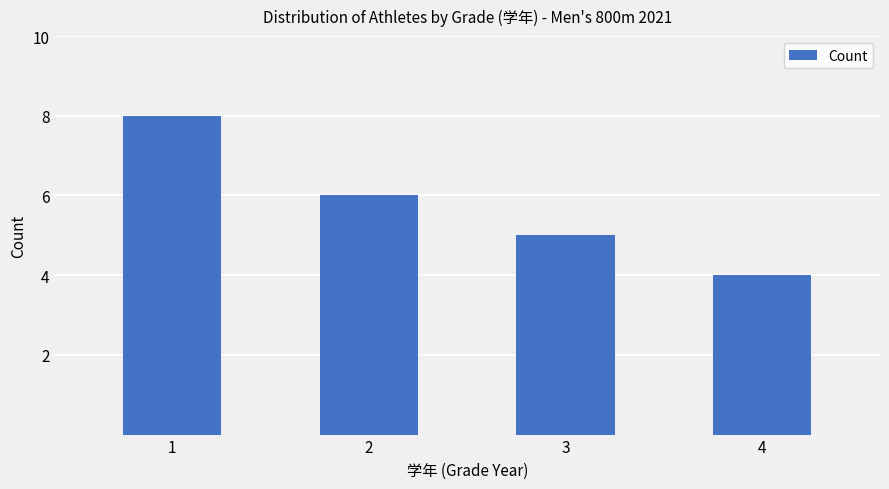

What is the difference between the values at 3 and 1?

3